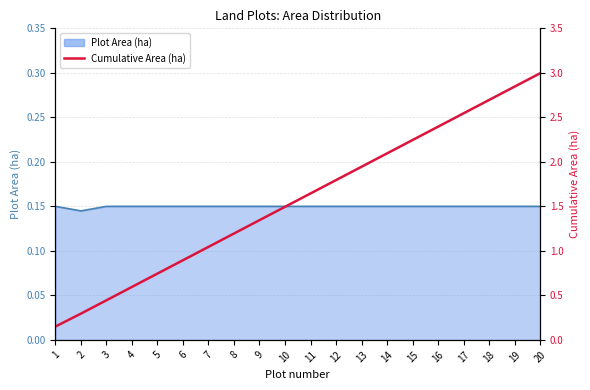

Which label corresponds to the smallest value in the chart?

1